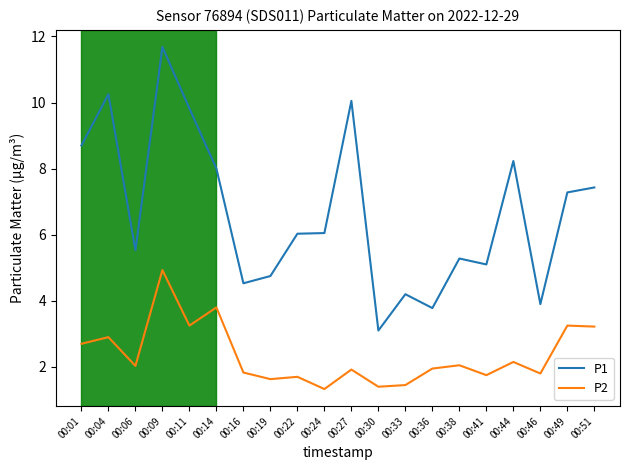

What are all the series names shown in the legend?

P1, P2